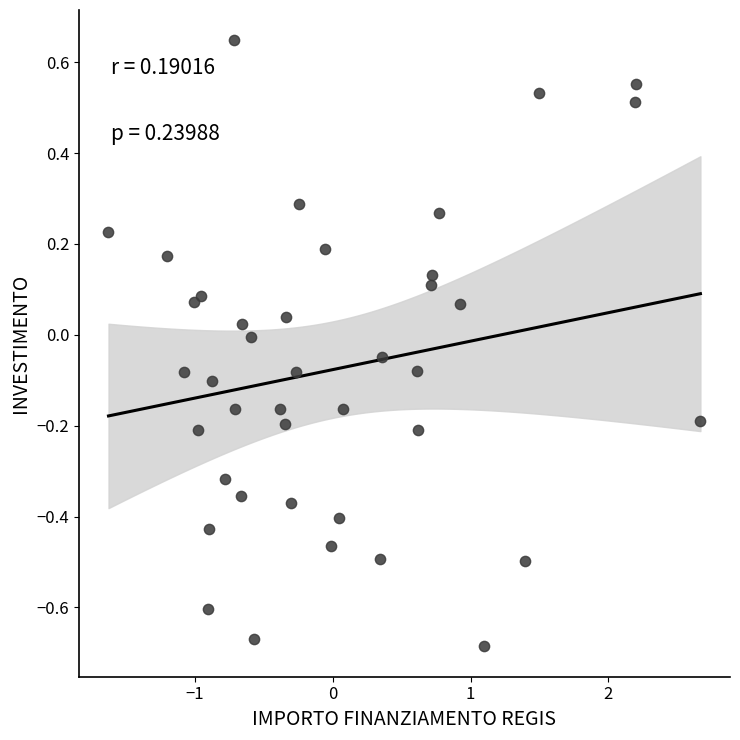

What is the range of Y values (max minus min)?

1.3